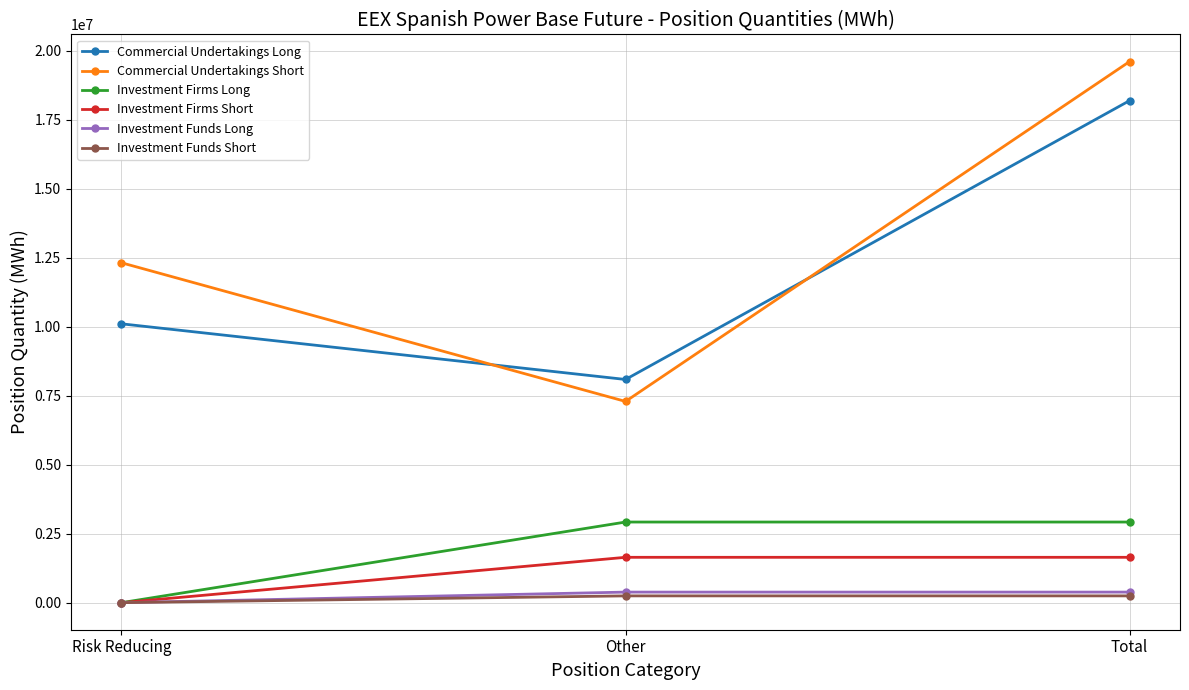

How many Commercial Undertakings Long values are between 8091346 and 18200335?

3